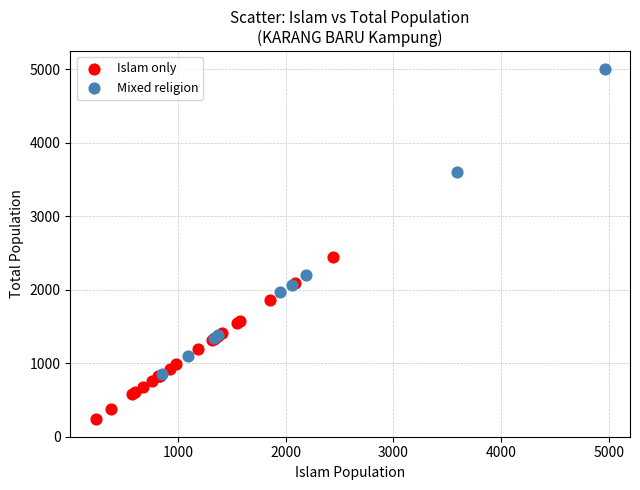

Which series contains the lowest Y value?

Islam only